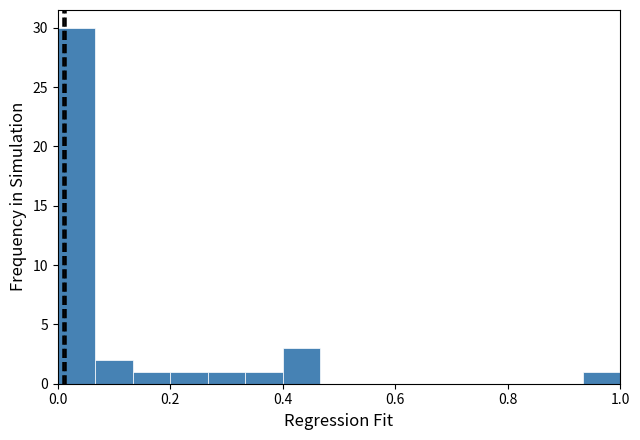

Around what value on the x-axis is the tallest bar? Give the approximate position of its centre, as read against the axis.

0.04